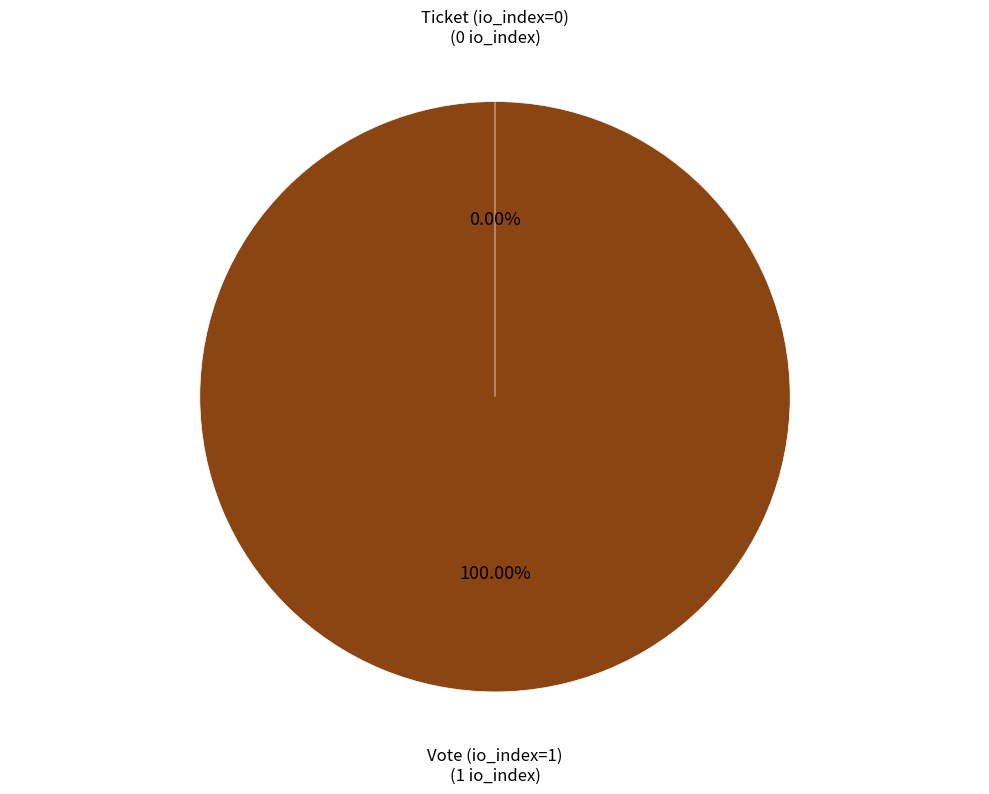

Rank the categories by value from lowest to highest.

Ticket (io_index=0), Vote (io_index=1)